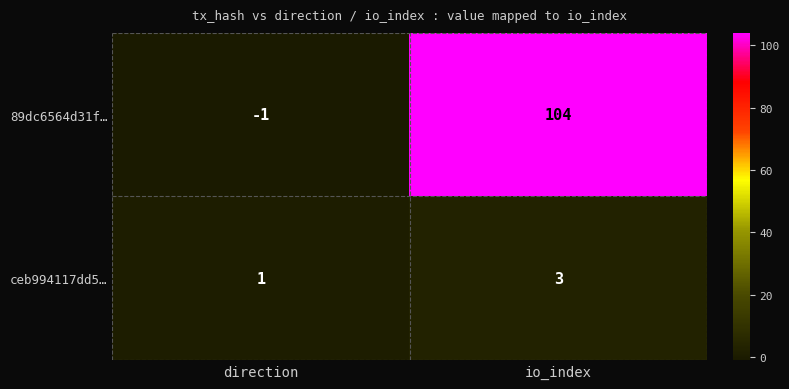

What is the difference between the highest and lowest values at io_index?

101